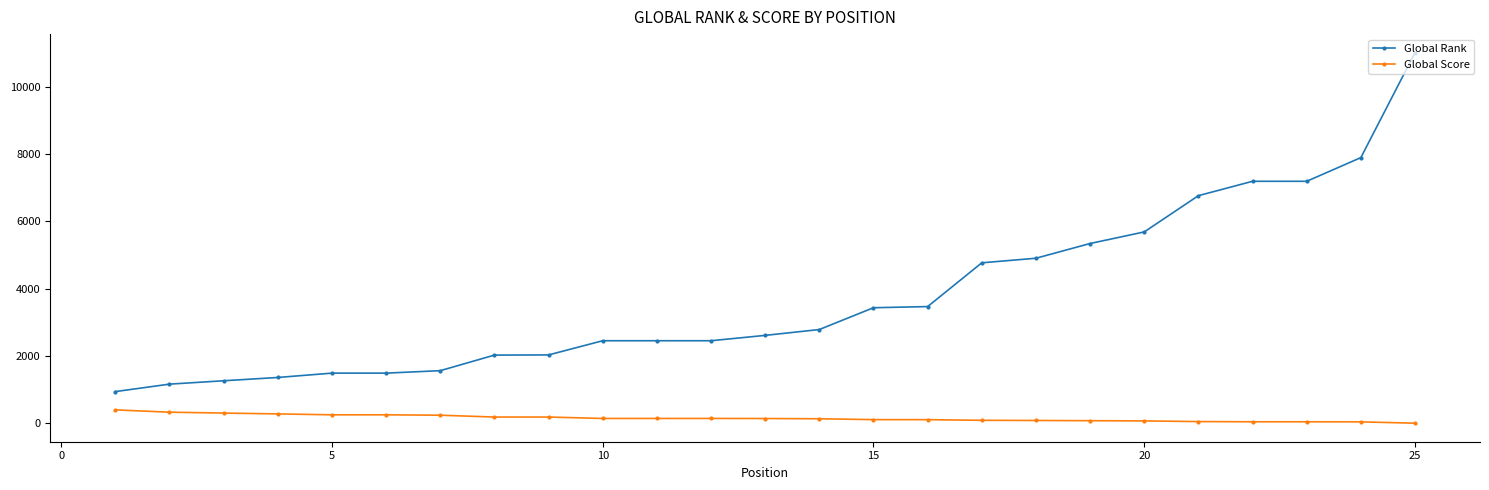

What is the minimum value for Global Rank?

942